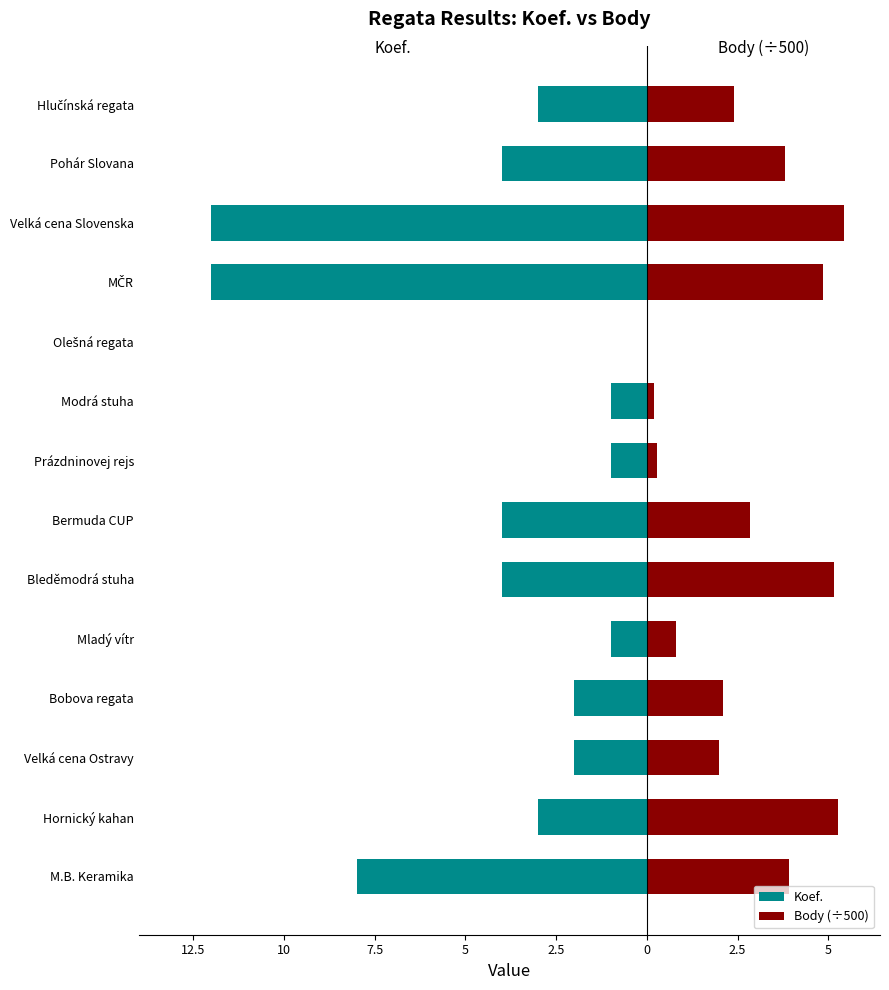

Rank the series at Bleděmodrá stuha from highest to lowest value.

Body (÷500), Koef.